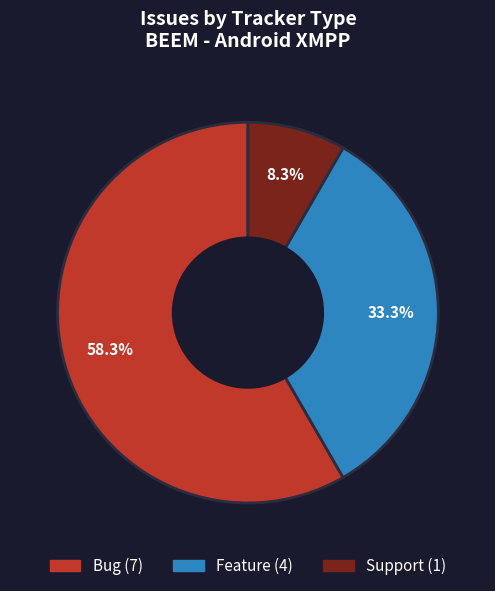

How many segments does this pie chart have?

3